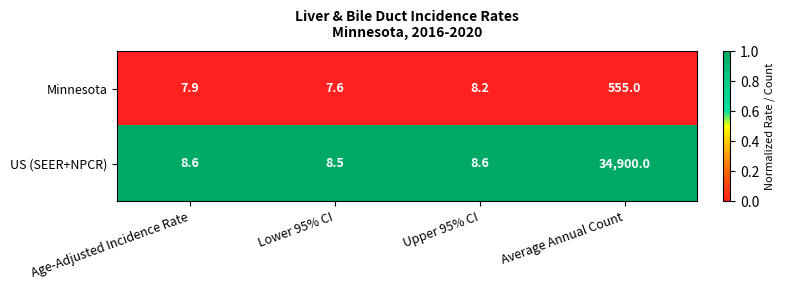

List the series in order of their overall mean, lowest first.

Minnesota, US (SEER+NPCR)